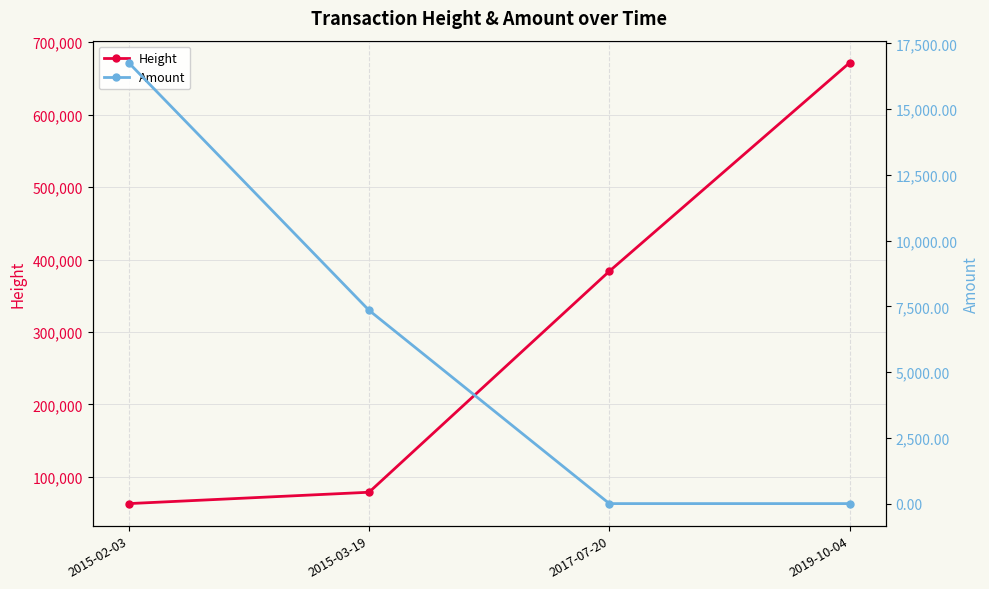

What is the sum of all Height values?

1197272